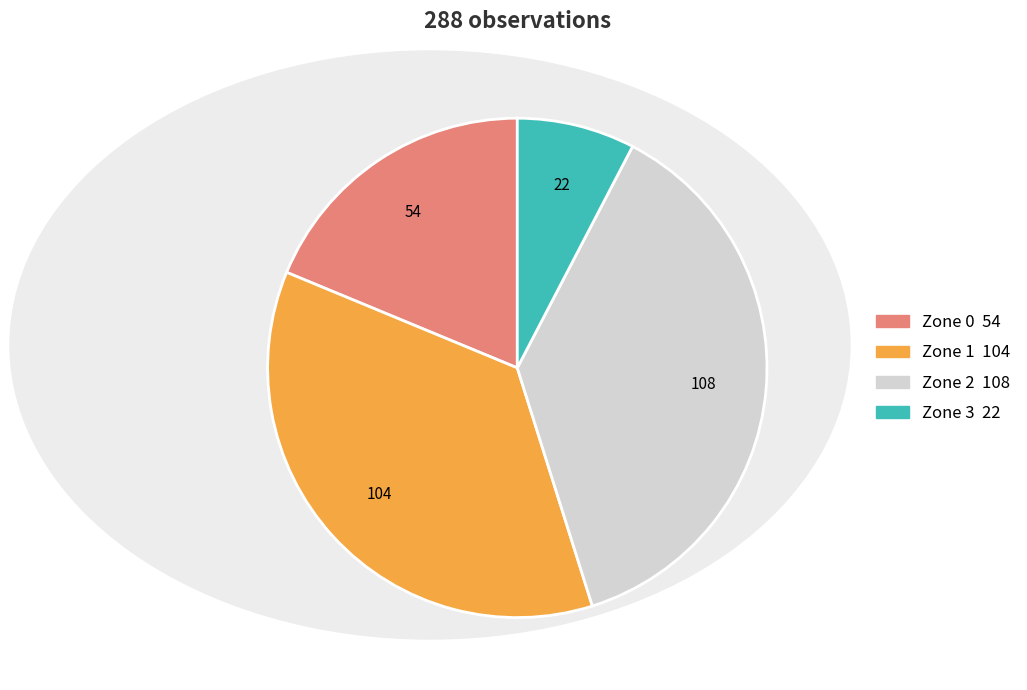

Combined, do Zone 1 and Zone 2 account for over 50%?

Yes